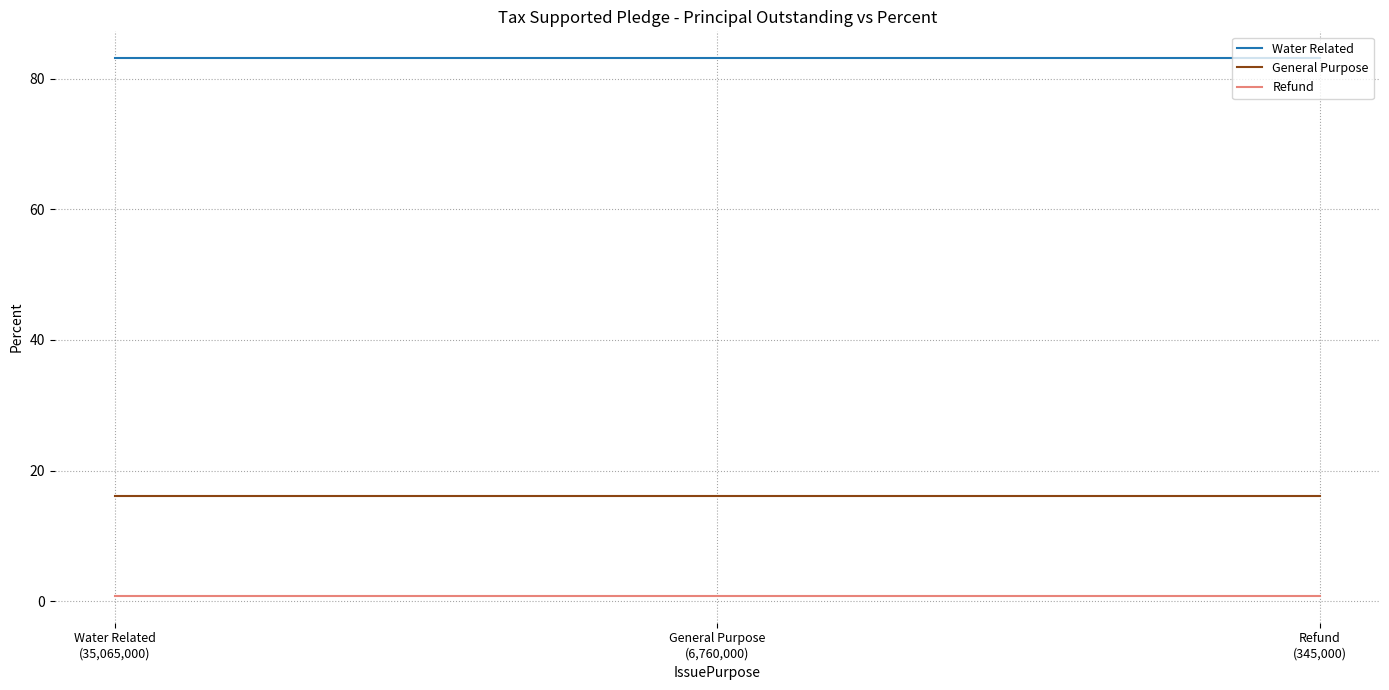

Reading left to right, list all the values displayed in this chart.

Water Related: Water Related
(35,065,000)=83.2	General Purpose
(6,760,000)=83.2	Refund
(345,000)=83.2
General Purpose: Water Related
(35,065,000)=16.0	General Purpose
(6,760,000)=16.0	Refund
(345,000)=16.0
Refund: Water Related
(35,065,000)=0.8	General Purpose
(6,760,000)=0.8	Refund
(345,000)=0.8